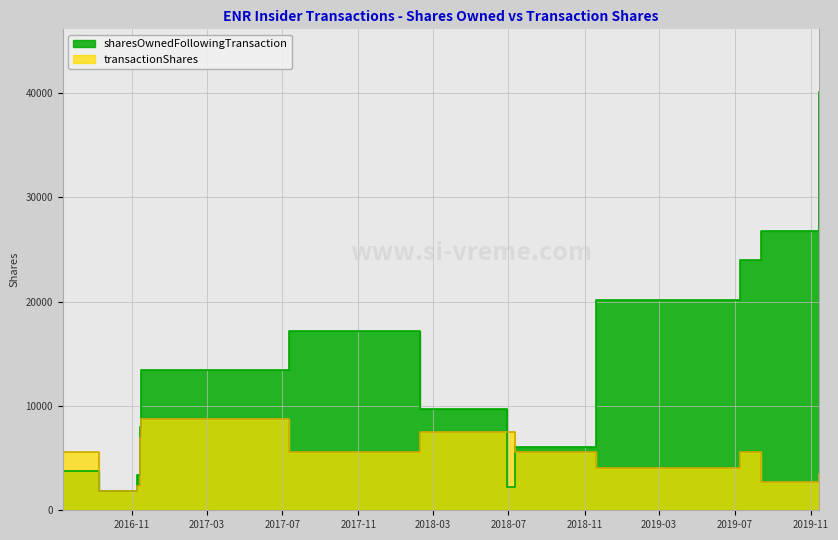

The sharesOwnedFollowingTransaction series shows 8032 at 2016-11-14. True or false?

True